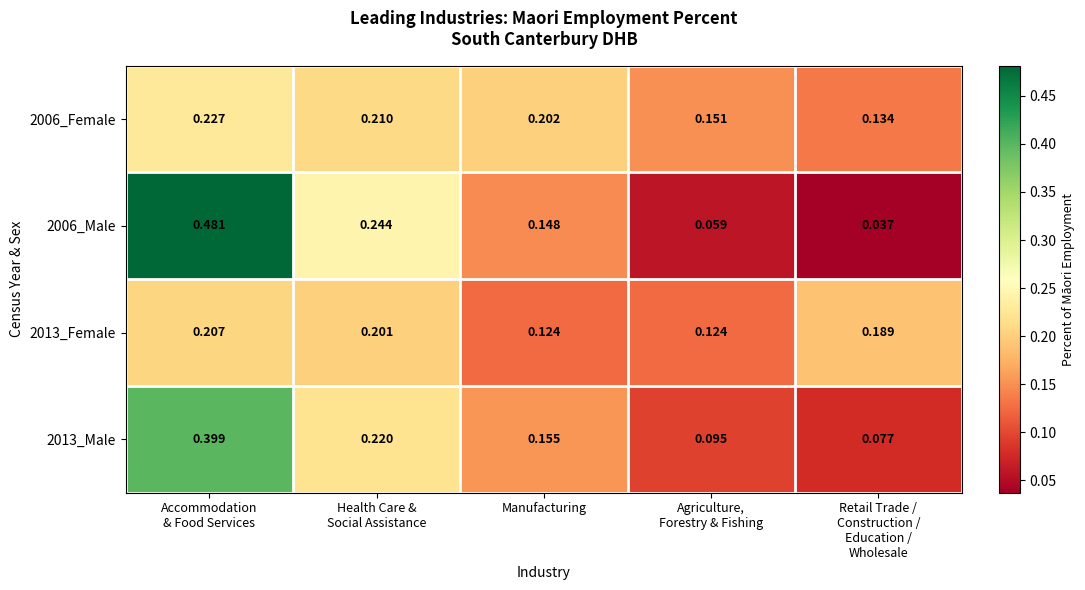

Is the value of 2013_Female at Manufacturing greater than the value of 2013_Male at Manufacturing?

No